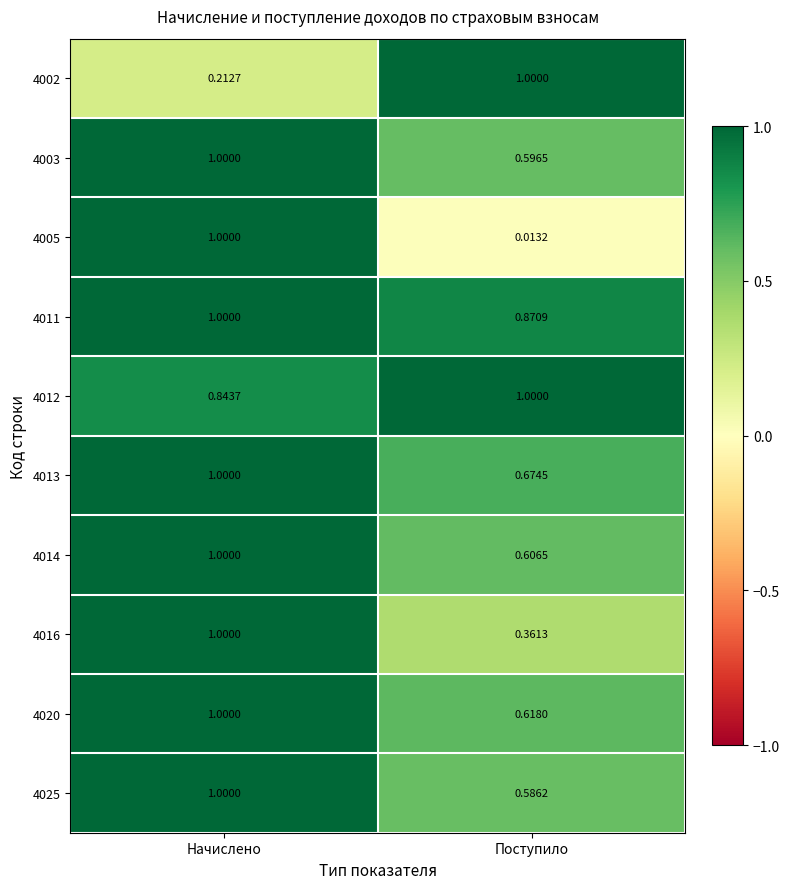

Rank the categories by 4016 value from highest to lowest.

Начислено, Поступило